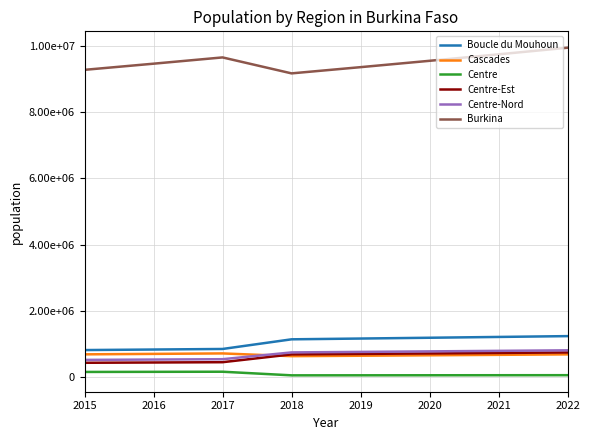

Is this an area chart (filled region under the line)?

No